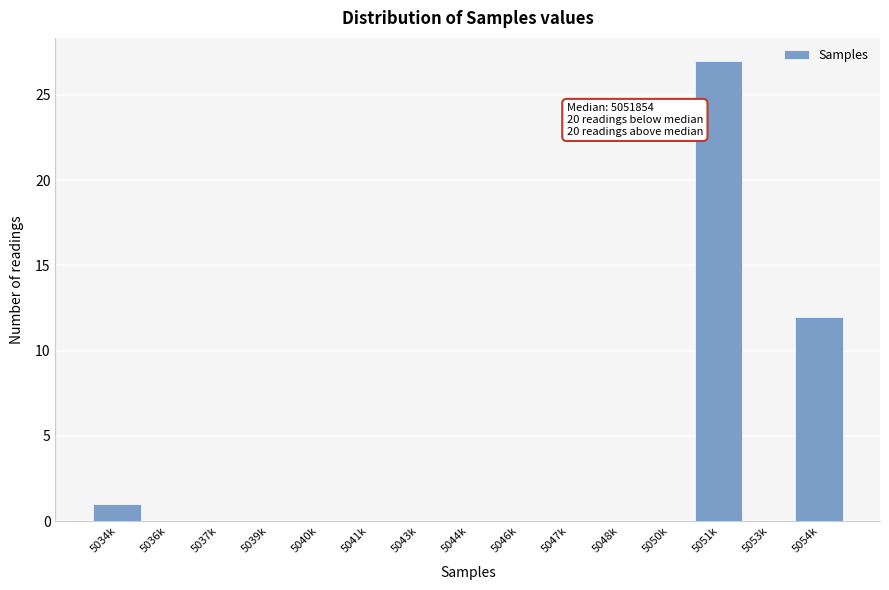

Reading right to left, extract all data points from this chart.

5054k=12	5053k=0	5051k=27	5050k=0	5048k=0	5047k=0	5046k=0	5044k=0	5043k=0	5041k=0	5040k=0	5039k=0	5037k=0	5036k=0	5034k=1